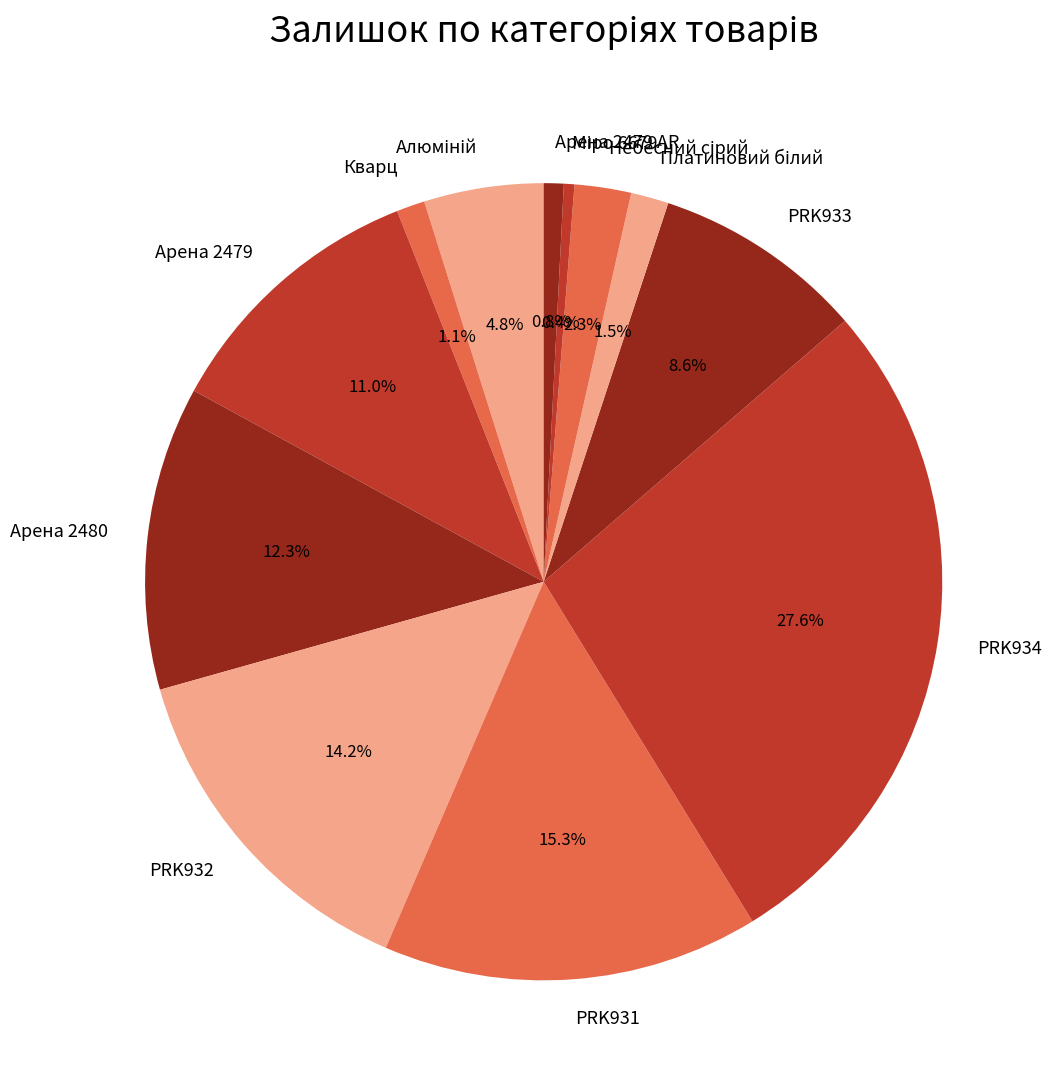

What portion of the pie excludes PRK933?

91.4%